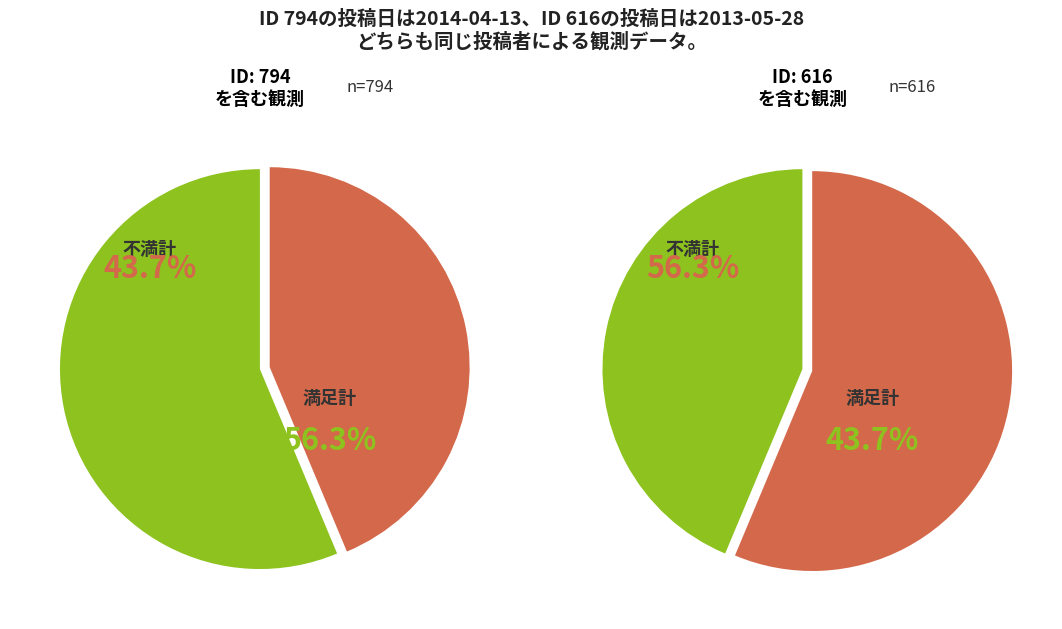

The 794 slice represents 63% of the pie. True or false?

False